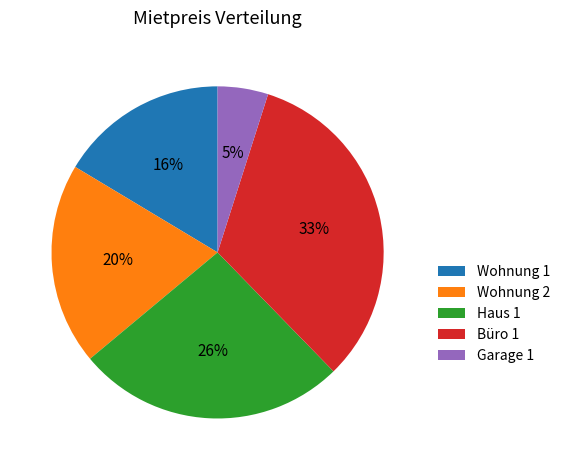

Is Garage 1 the majority of the pie?

No